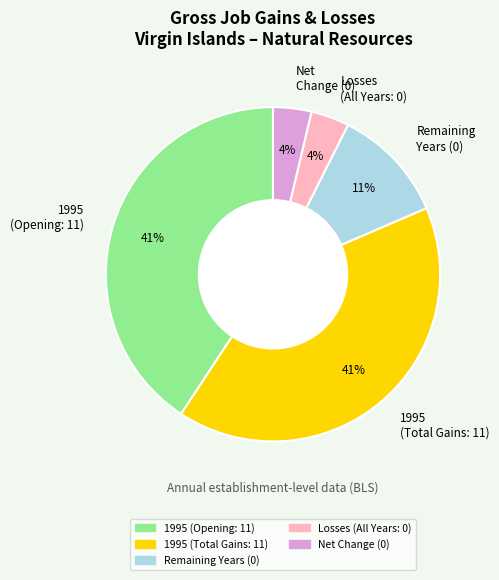

Does Net Change (0) account for over 50% of the chart?

No